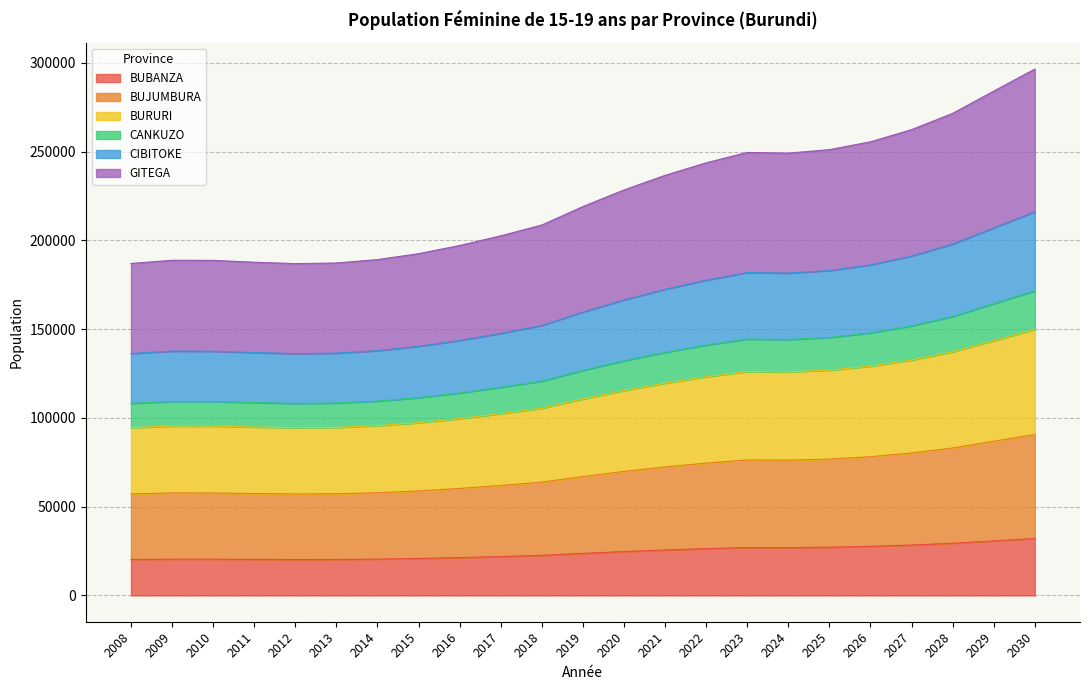

What are all the series names shown in the legend?

BUBANZA, BUJUMBURA, BURURI, CANKUZO, CIBITOKE, GITEGA